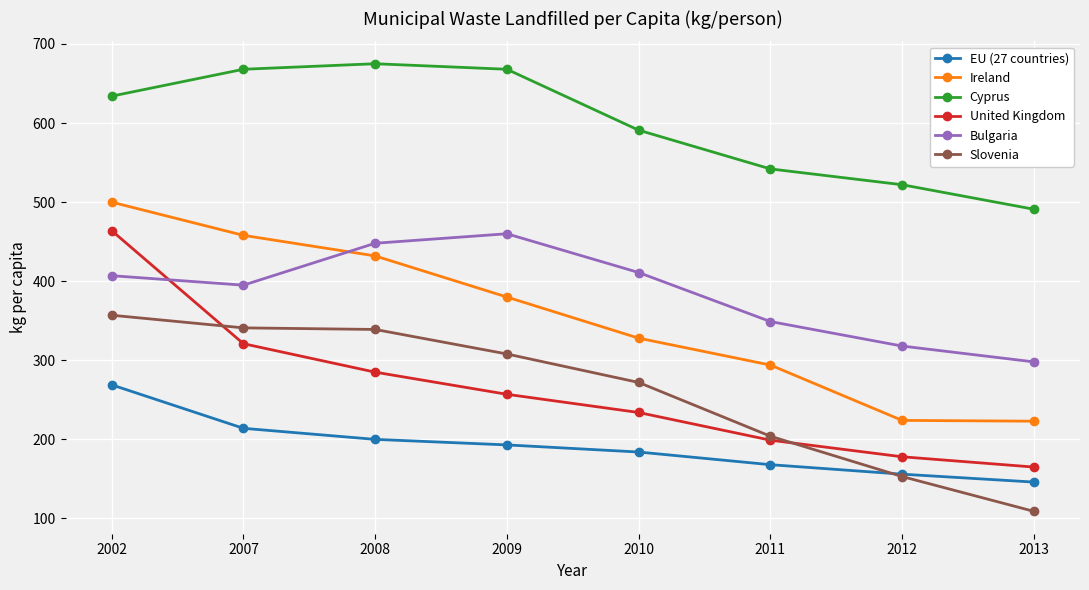

Is the value of Slovenia at 2002 greater than the value of United Kingdom at 2012?

Yes